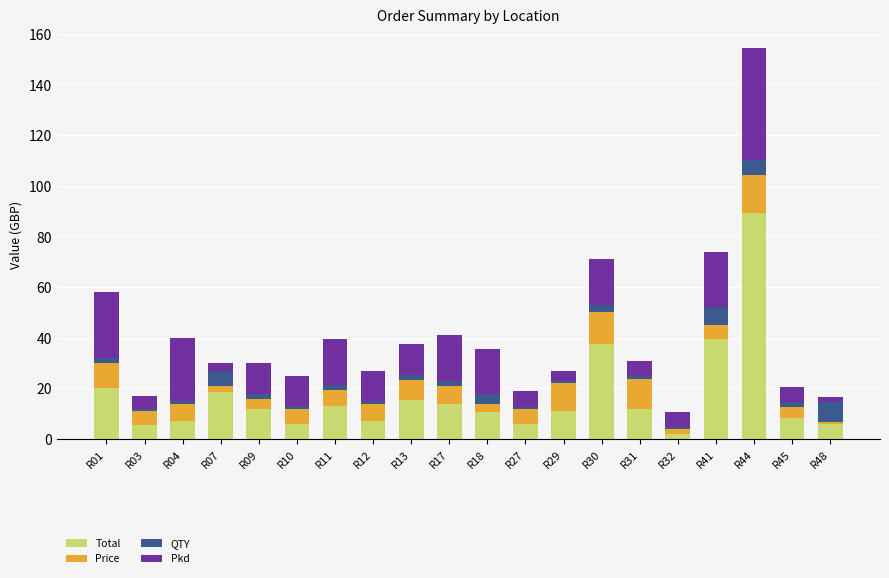

What is the sum of all Total values?

340.5